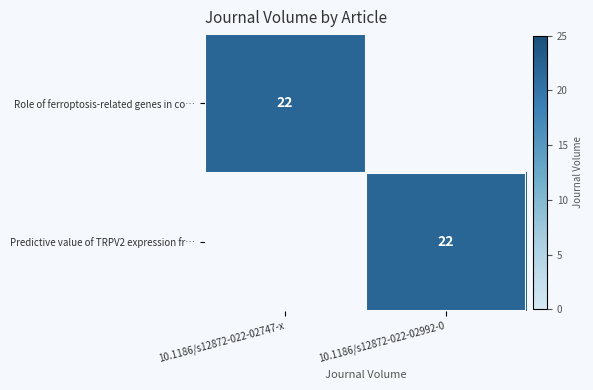

Which label corresponds to the smallest value in the chart?

10.1186/s12872-022-02992-0